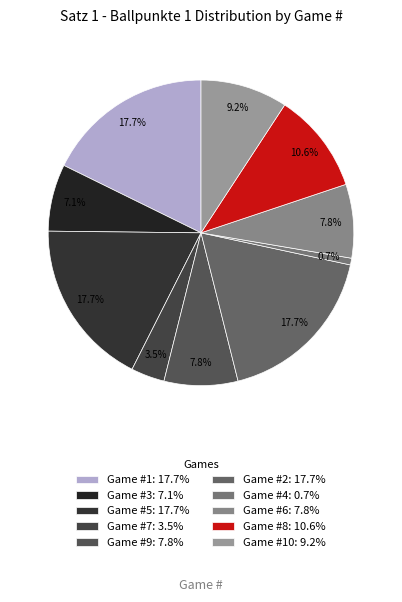

To the nearest percent, what is the average slice percentage?

10%